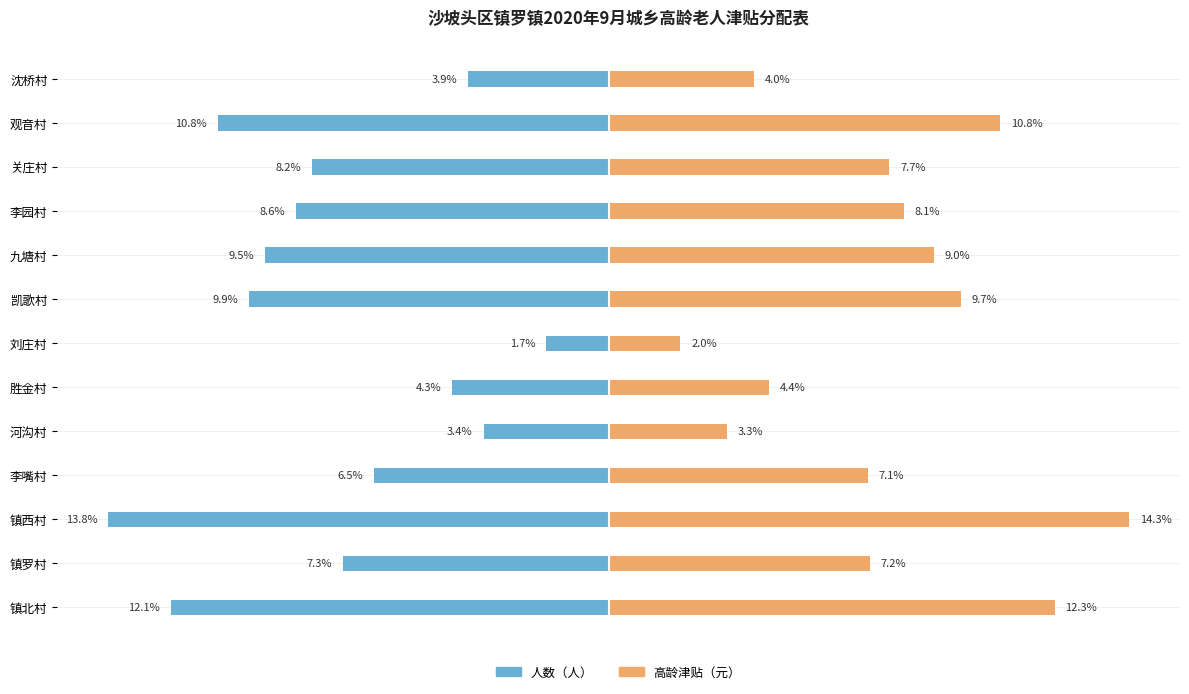

Which series has the largest total across all categories?

高龄津贴（元）